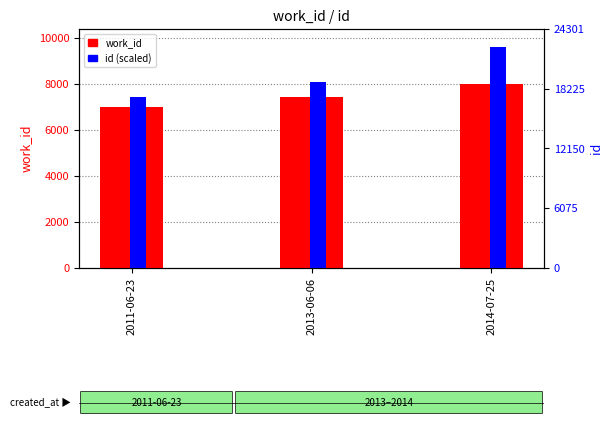

The value of work_id at 2014-07-25 is 12002.2. True or false?

False